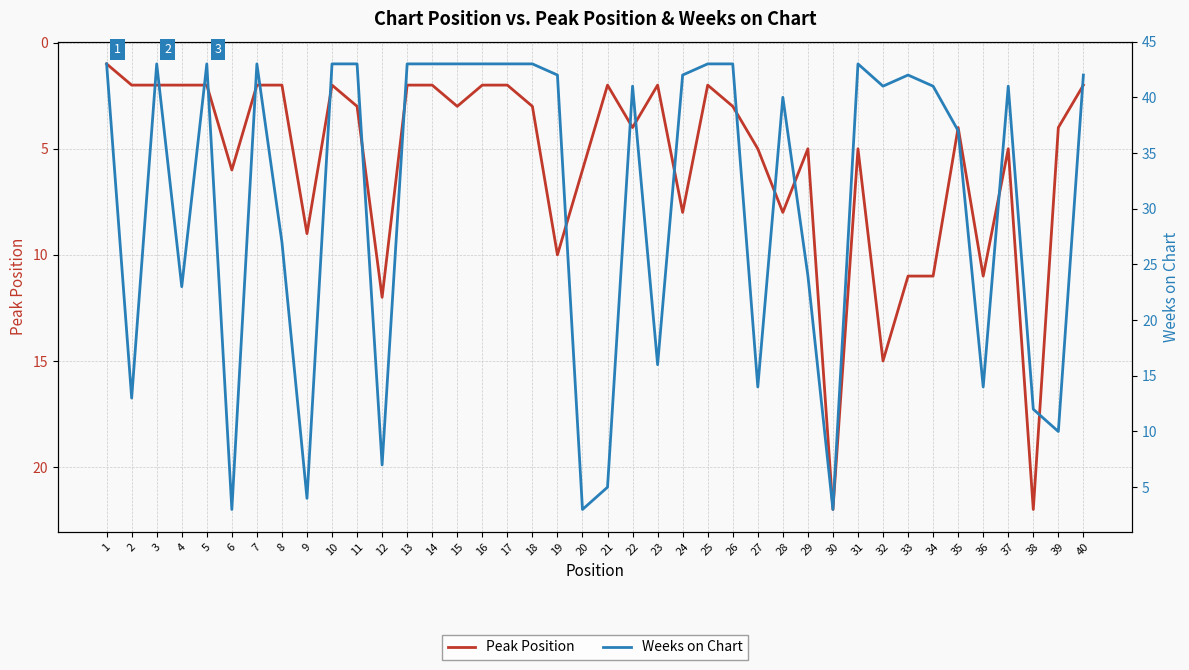

Does the chart have visible grid lines?

Yes